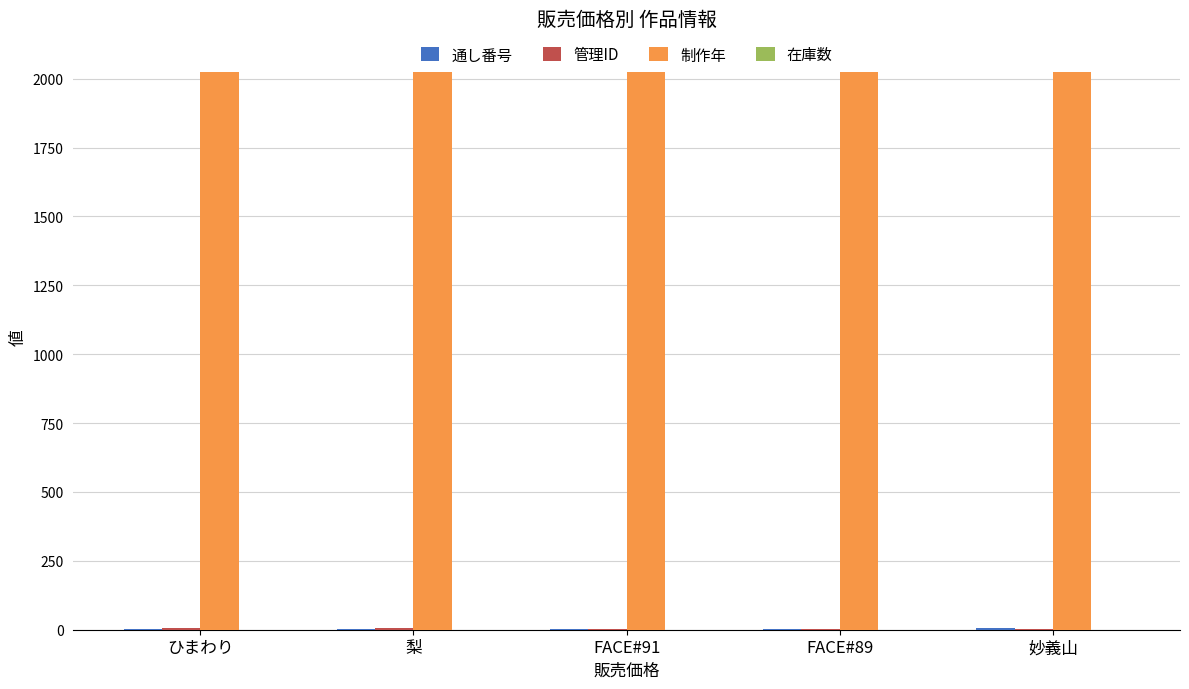

How many distinct data groups are displayed?

3